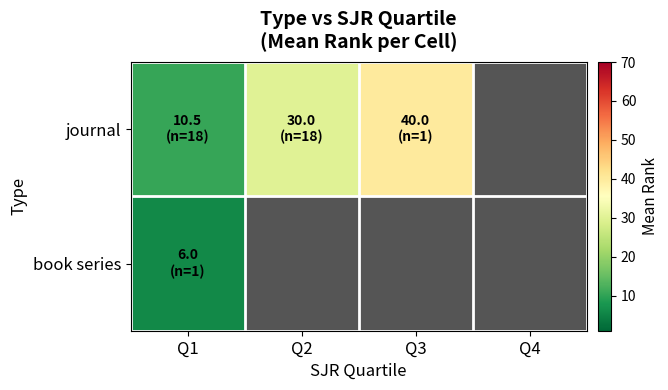

What is the smallest value displayed?

6.0